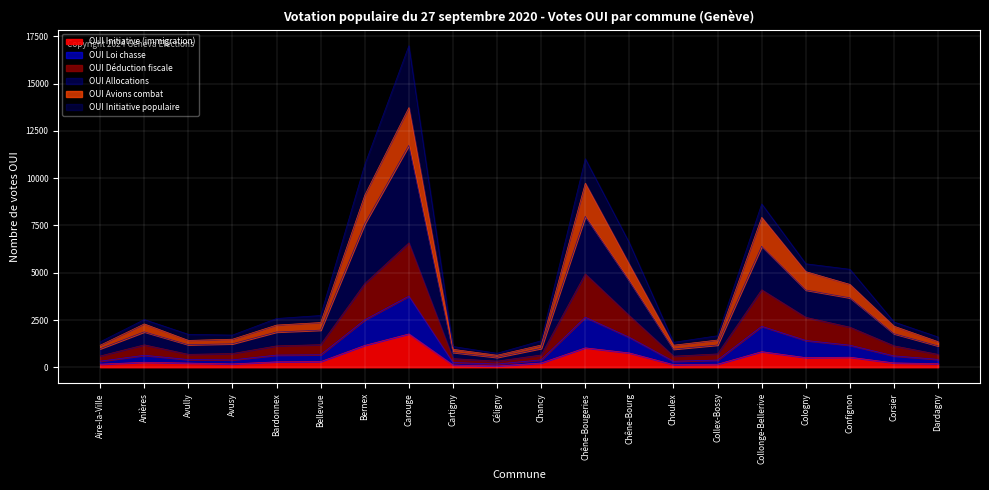

What position from the right is Confignon?

3